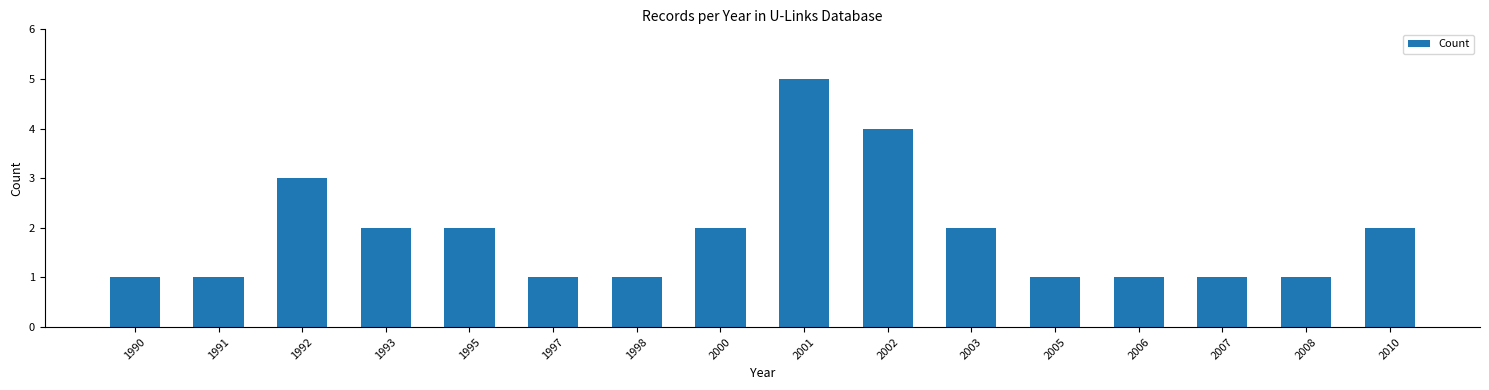

What is the sum of all values?

30